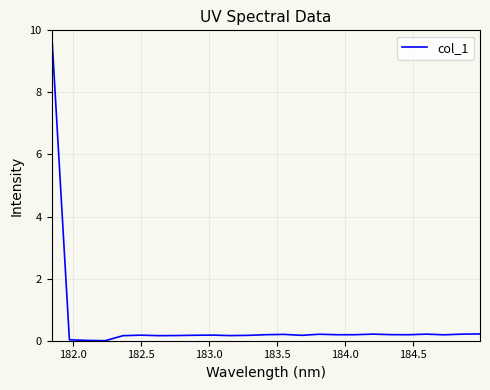

What is the greatest value displayed?

10.0